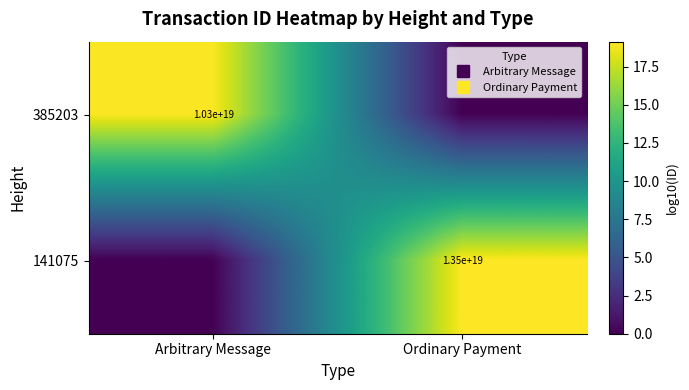

What is the difference between the maximum and minimum values in the 141075 series?

19.1